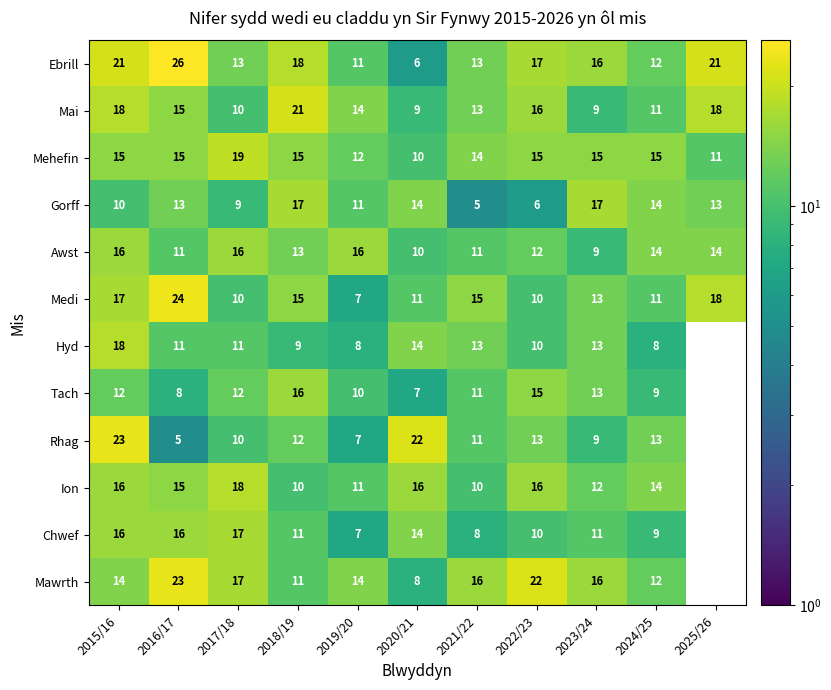

True or false: Ebrill has a value of 22 at 2022/23.

False